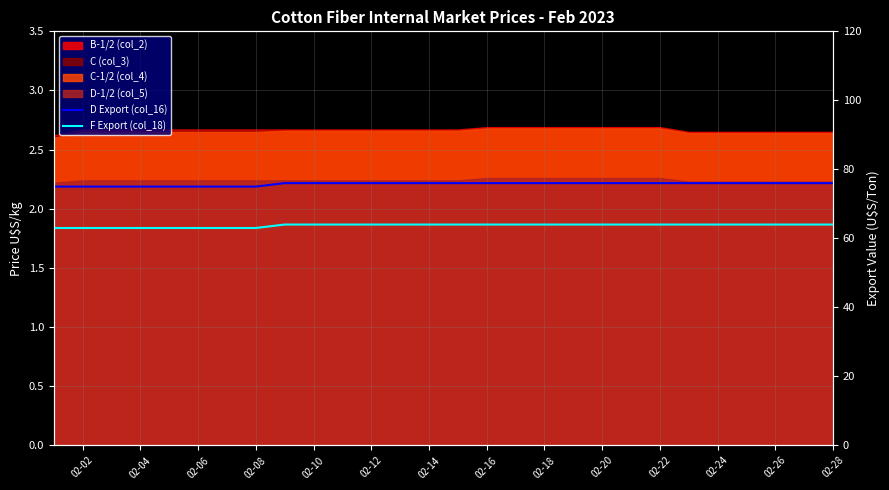

Reading left to right, what are all the values shown in this chart?

D Export (col_16): 75	75	75	75	75	75	76	76	76	76	76	76	76	76	76	76	76	76	76	76
F Export (col_18): 63	63	63	63	63	63	64	64	64	64	64	64	64	64	64	64	64	64	64	64